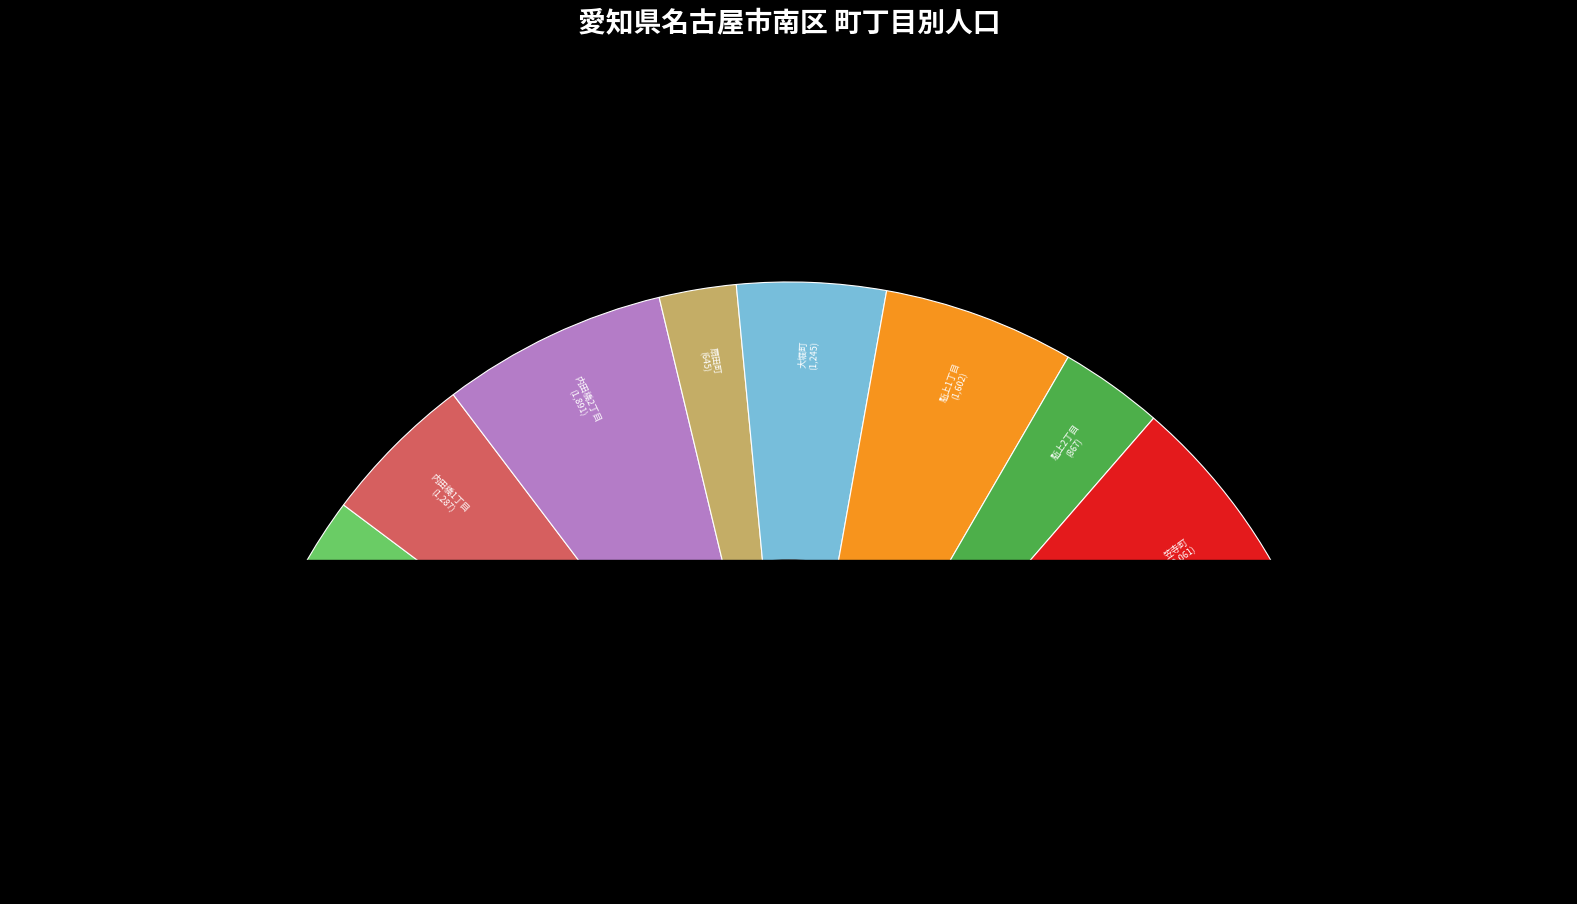

Which category has the biggest portion of the pie?

笠寺町